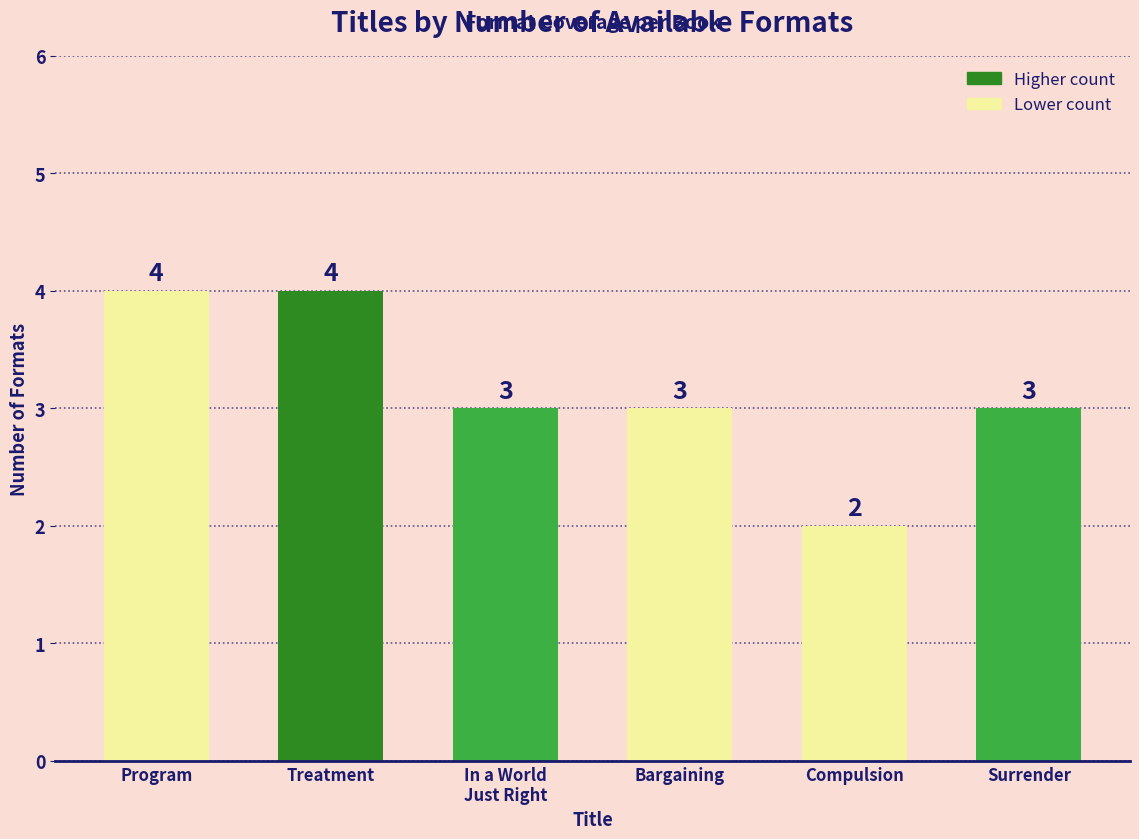

What position from the right is Treatment?

5